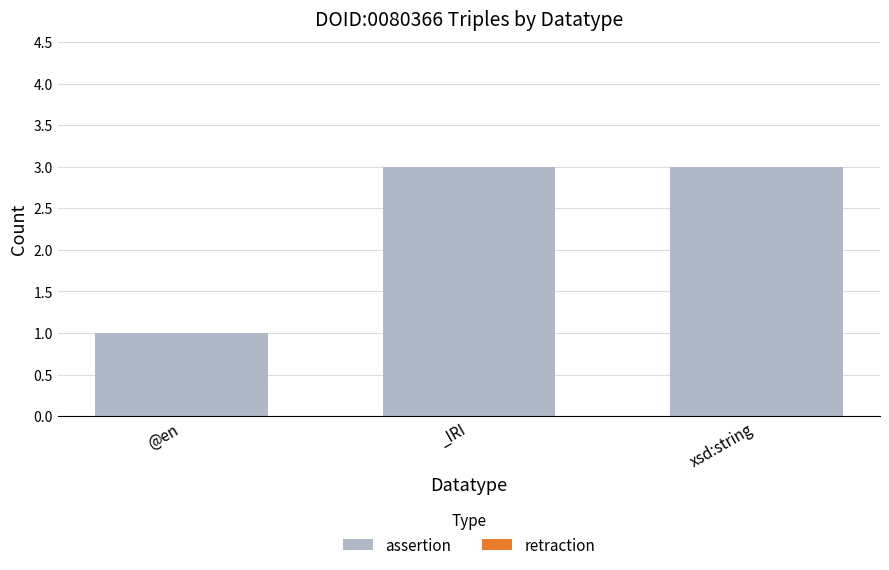

Which label corresponds to the smallest value in the chart?

@en